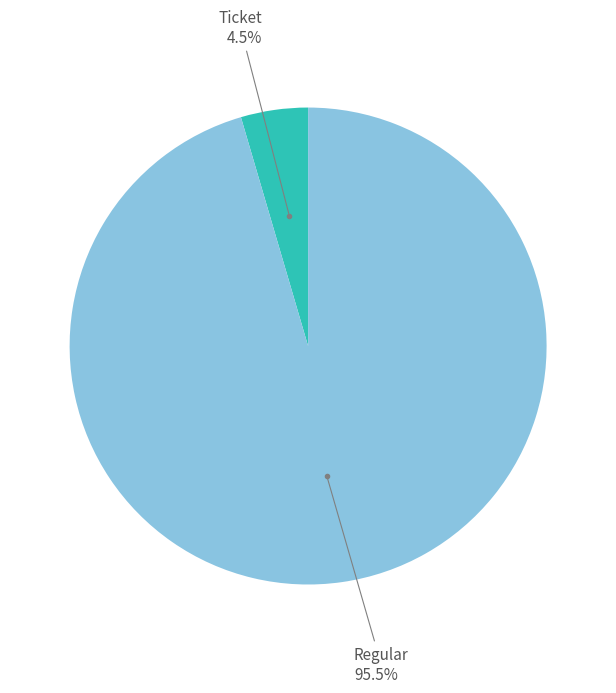

Is there a majority slice in this chart?

Yes